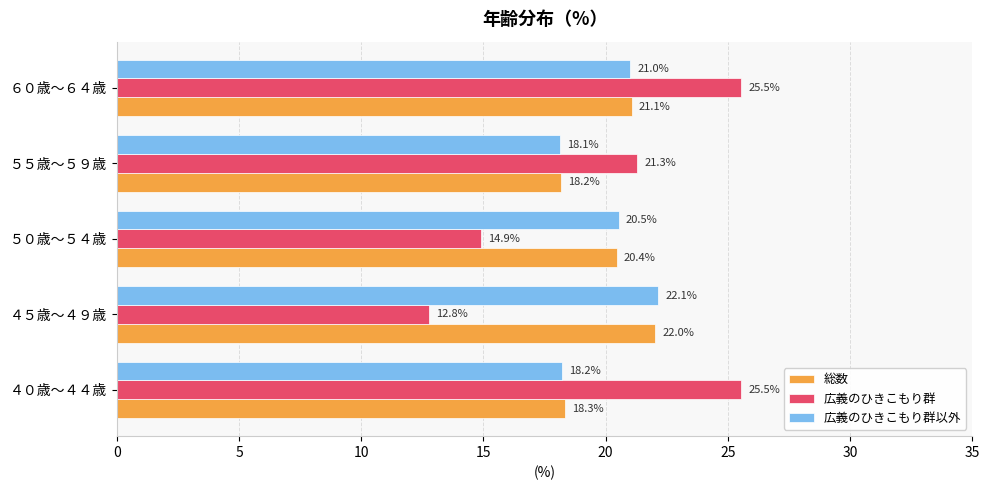

Is it true that 総数 equals 22.0 at ４５歳～４９歳?

True